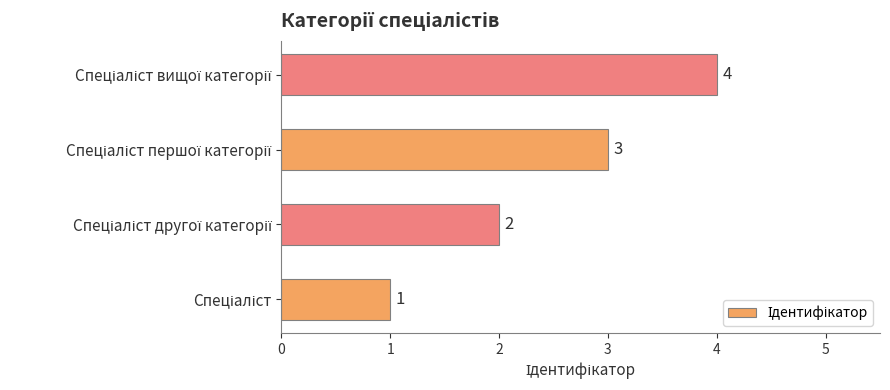

What is the difference between the maximum and minimum values?

3